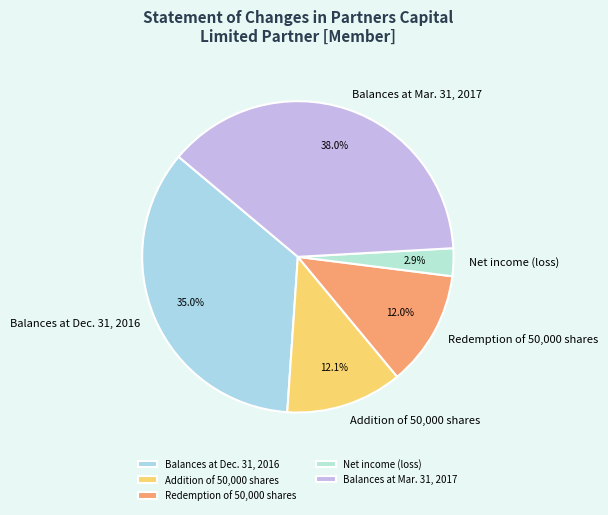

Rank the categories by value from lowest to highest.

Net income (loss), Redemption of 50,000 shares, Addition of 50,000 shares, Balances at Dec. 31, 2016, Balances at Mar. 31, 2017